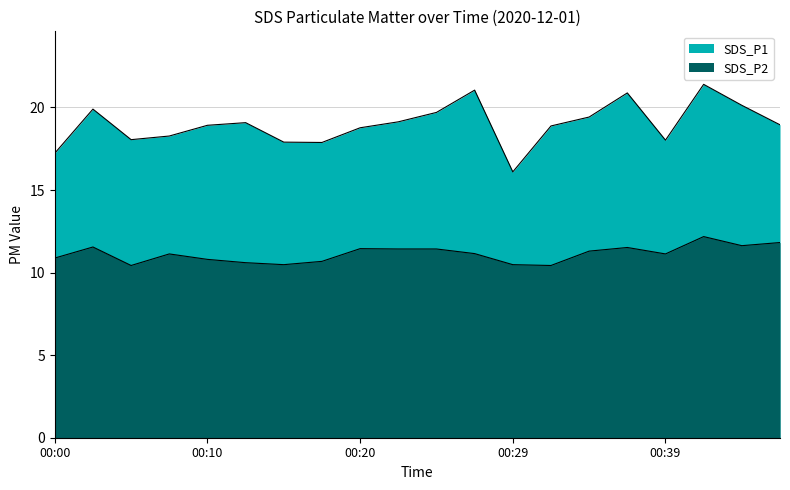

What is the maximum value for SDS_P2?

12.2